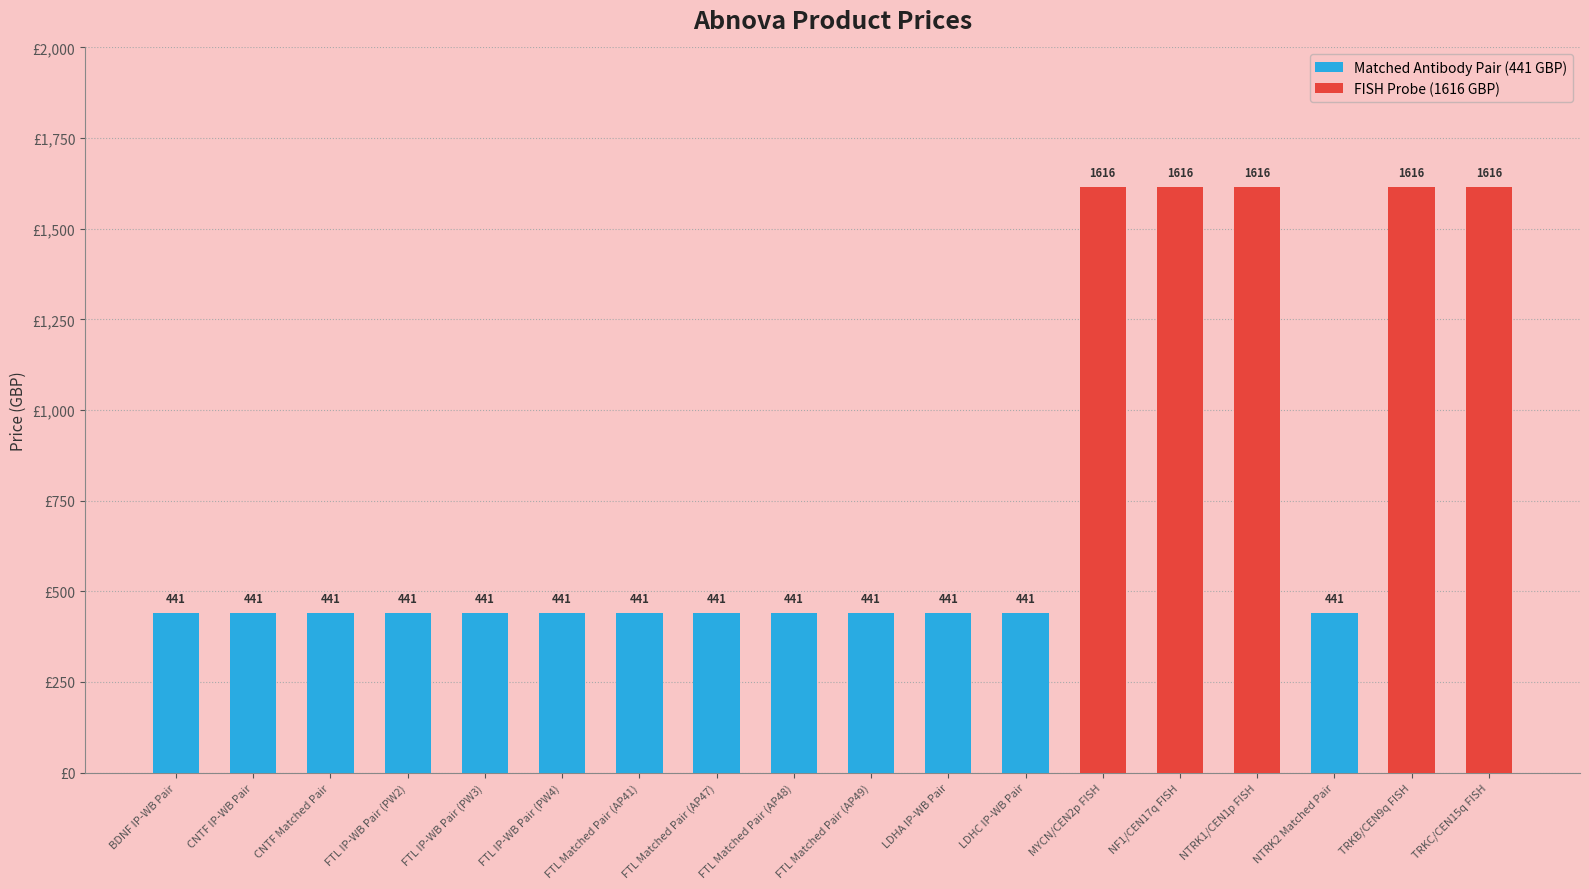

Which label corresponds to the largest value in the chart?

MYCN/CEN2p FISH